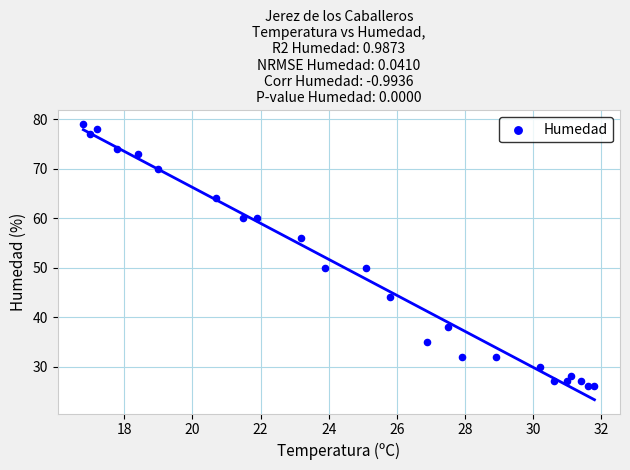

How many data points are displayed?

24